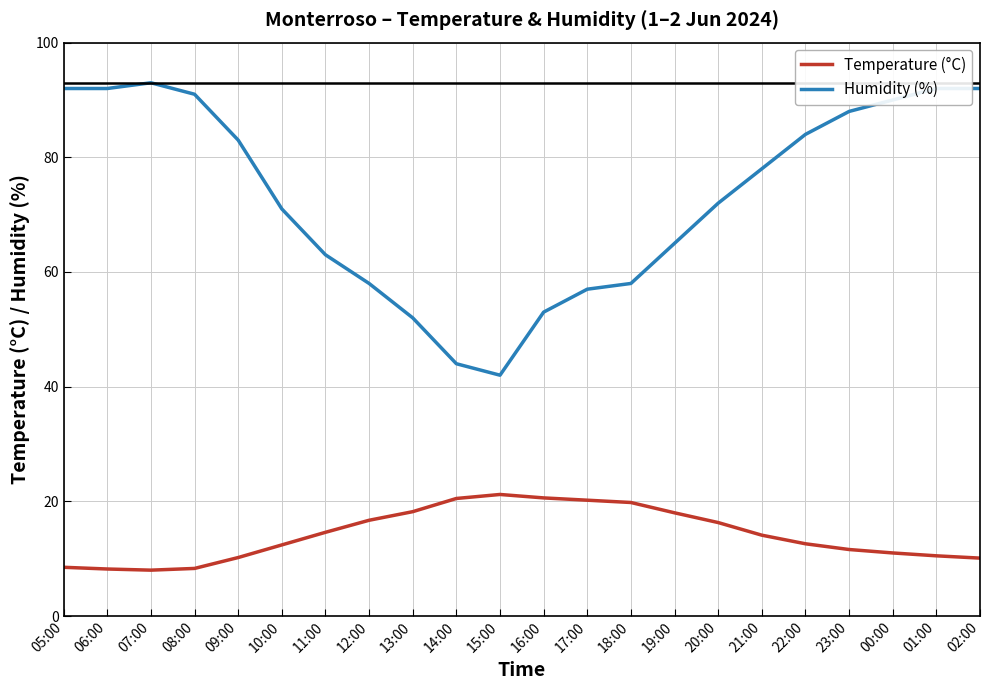

True or false: Humidity (%) and Temperature (°C) cross at least once.

False